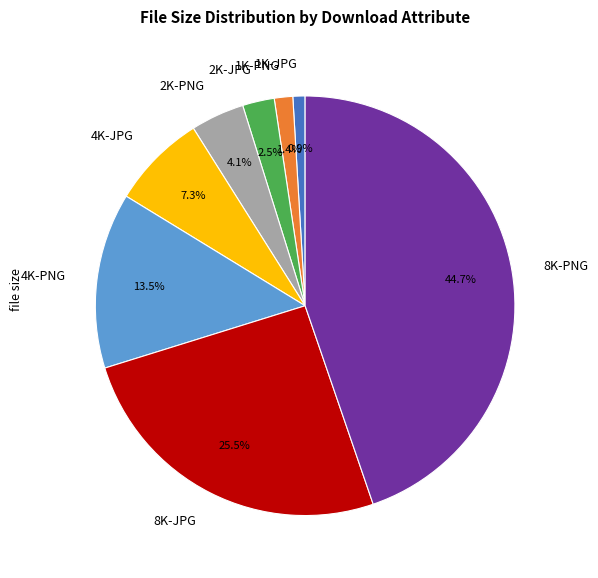

Is there any slice that represents more than half of the pie?

No